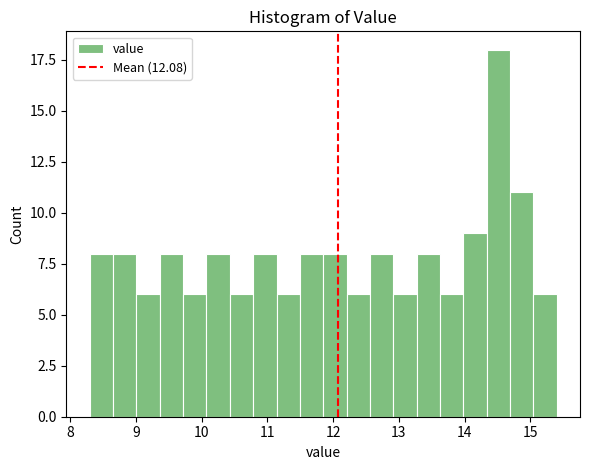

Around what value on the x-axis is the tallest bar? Give the approximate position of its centre, as read against the axis.

14.5